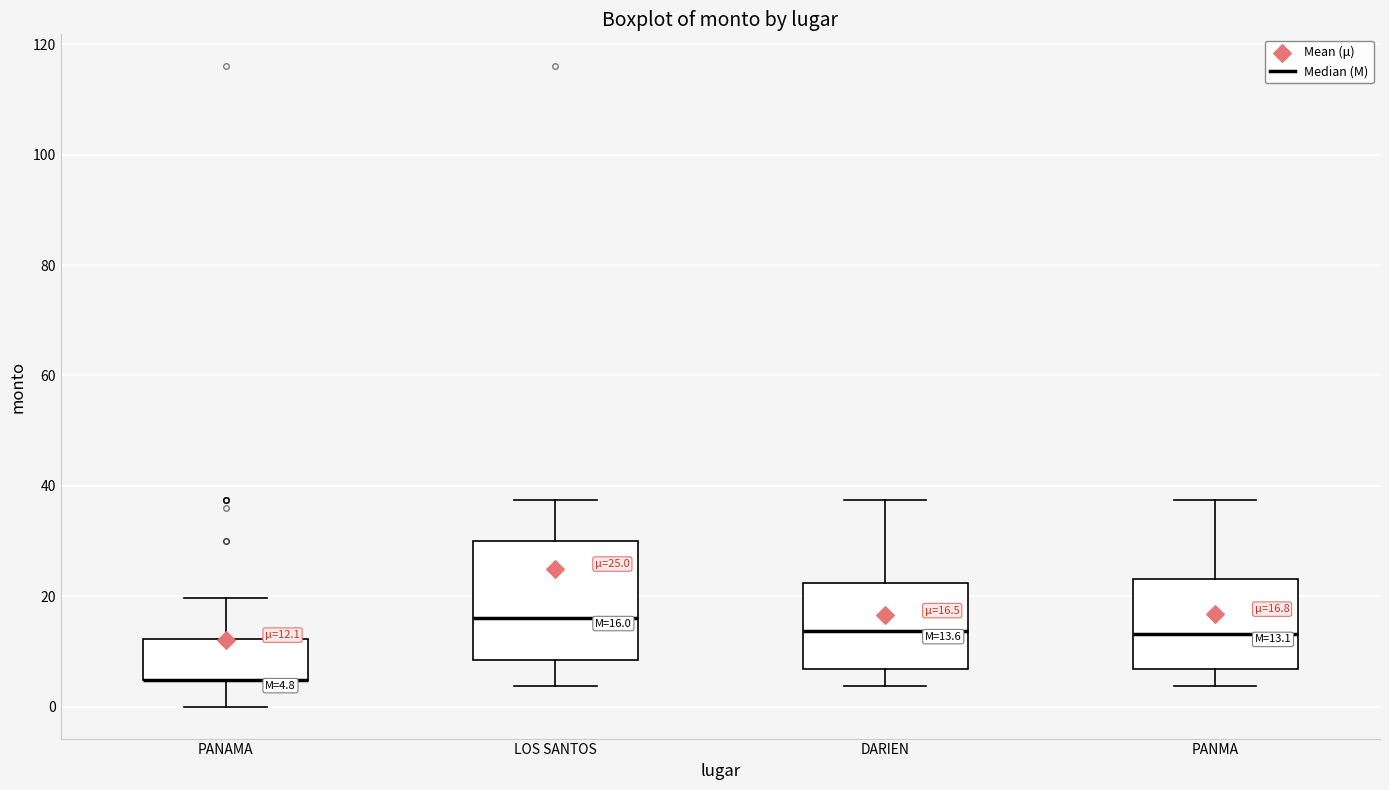

Comparing the boxes themselves (not the whiskers), which one is the tallest?

LOS SANTOS